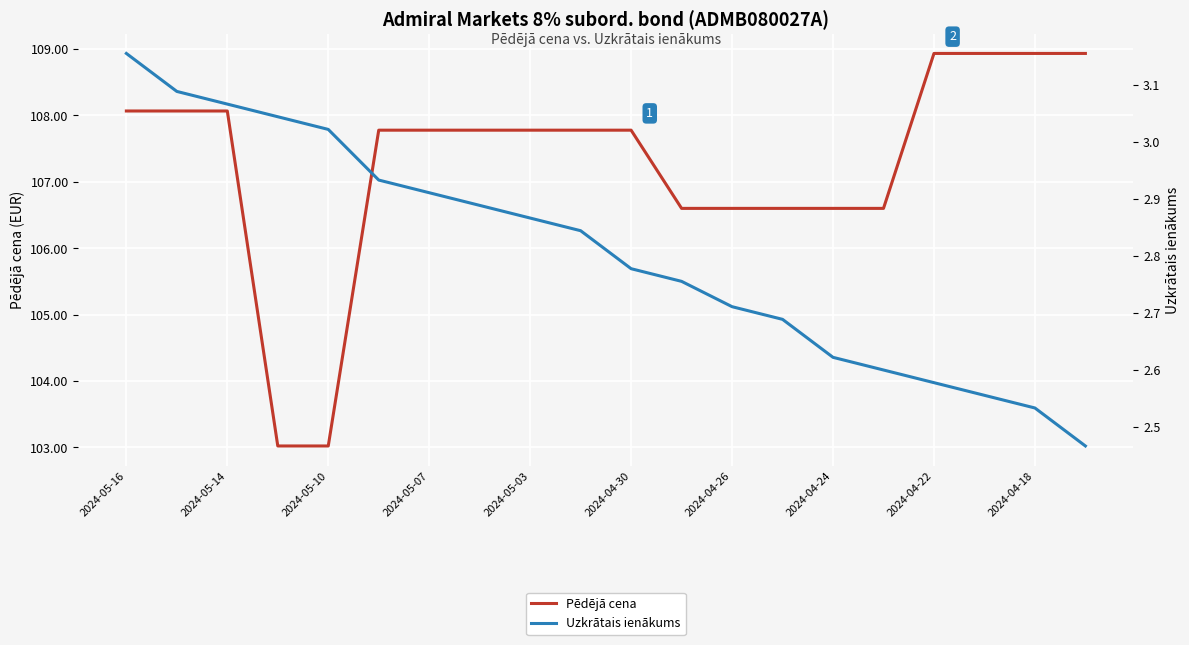

Which category has the highest value in the Uzkrātais ienākums series?

2024-05-16